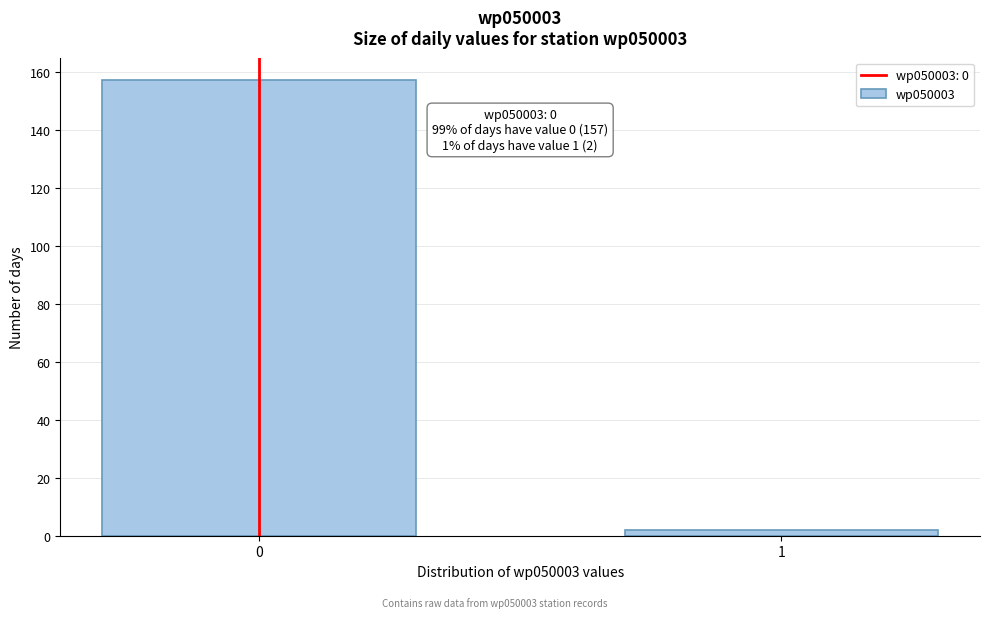

Reading left to right, list all the values displayed in this chart.

0=157	1=2